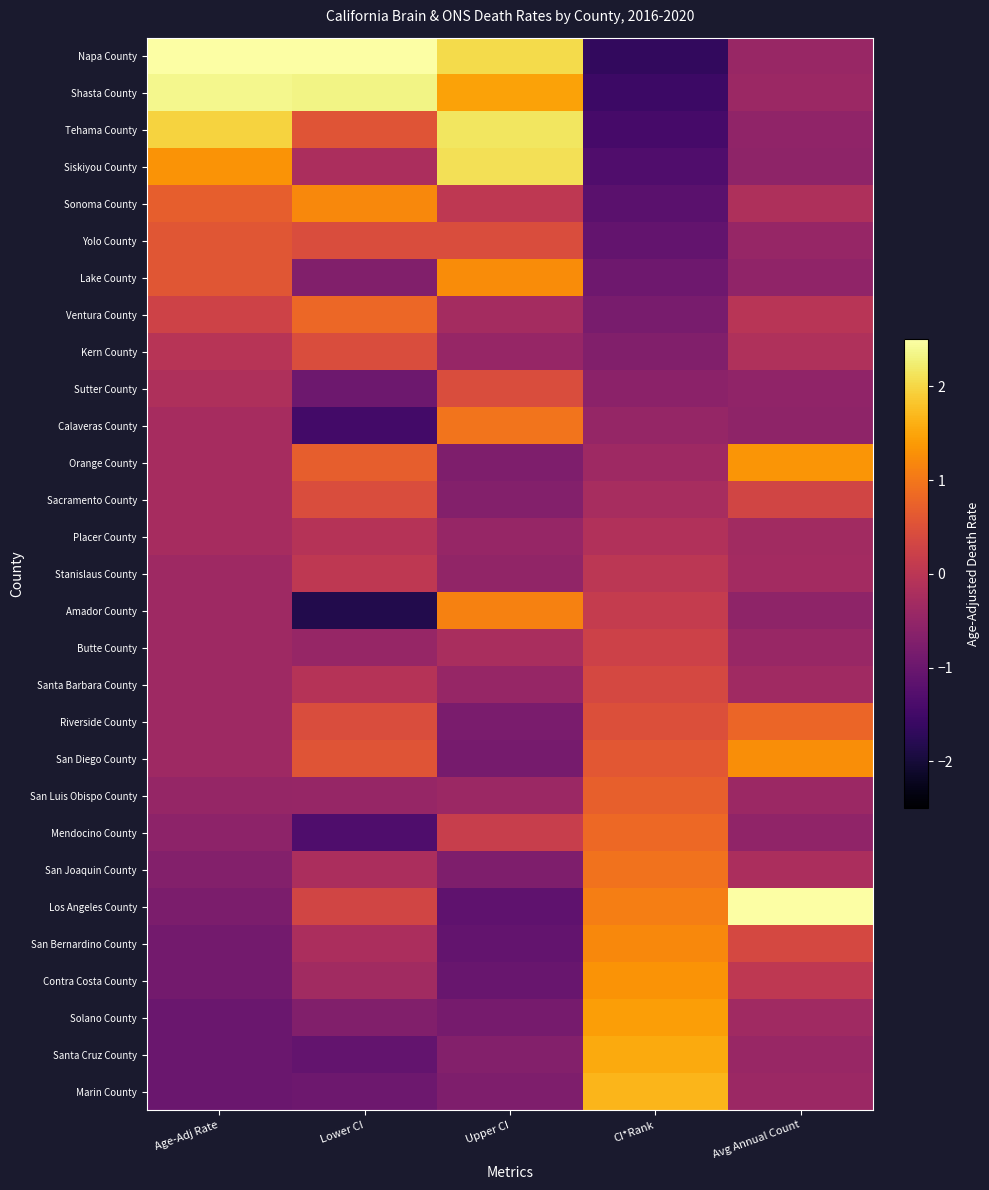

At how many categories does at least one series exceed 3?

2